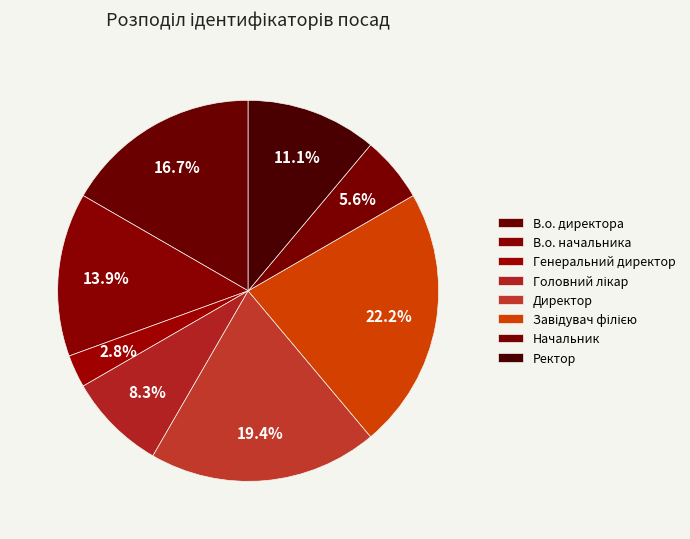

What is the total percentage of Завідувач філією and Ректор?

33.3%